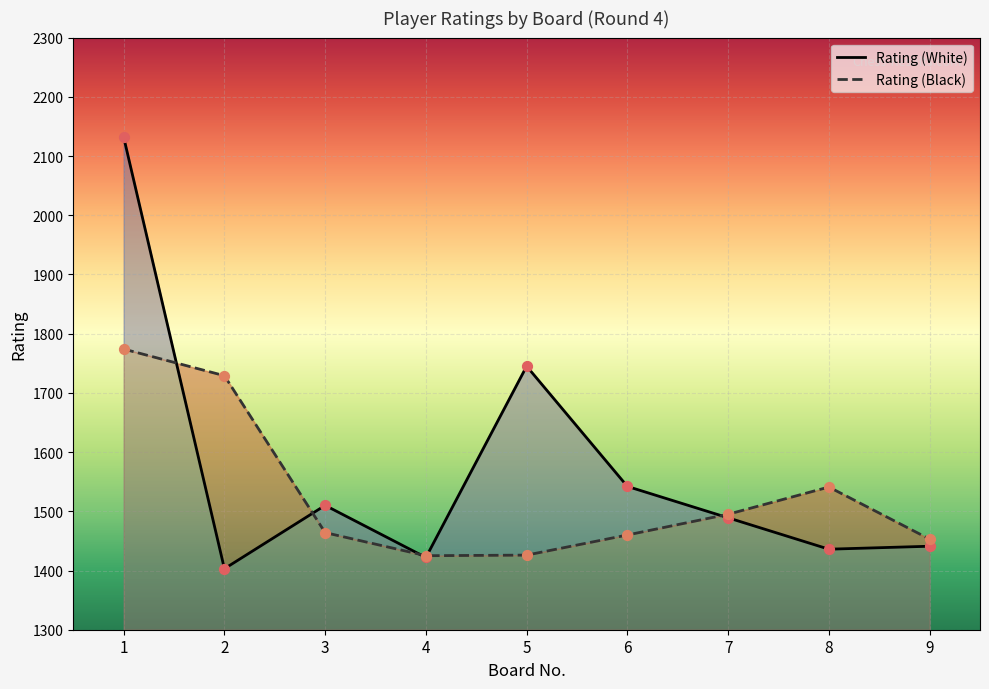

At which category is the sum across all series the highest?

1